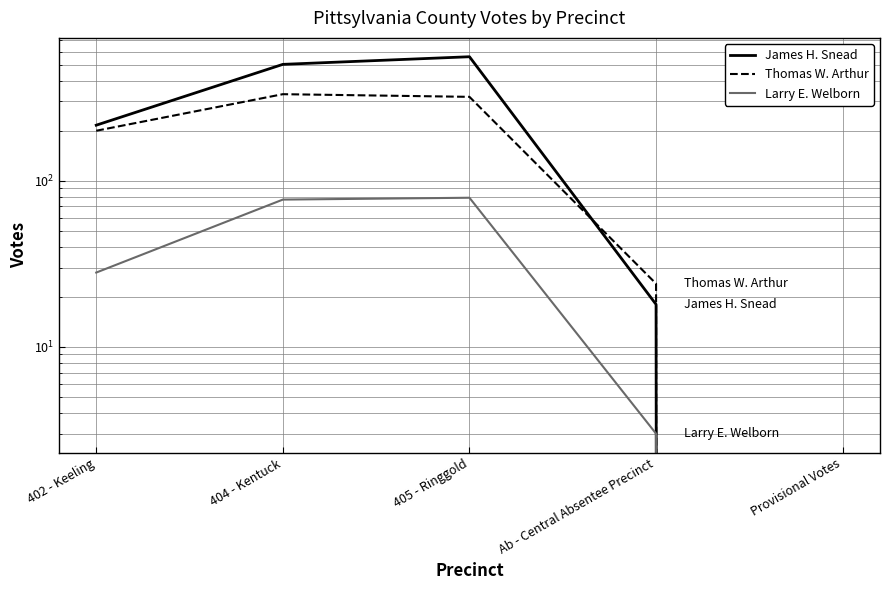

How many lines are shown in the chart?

3